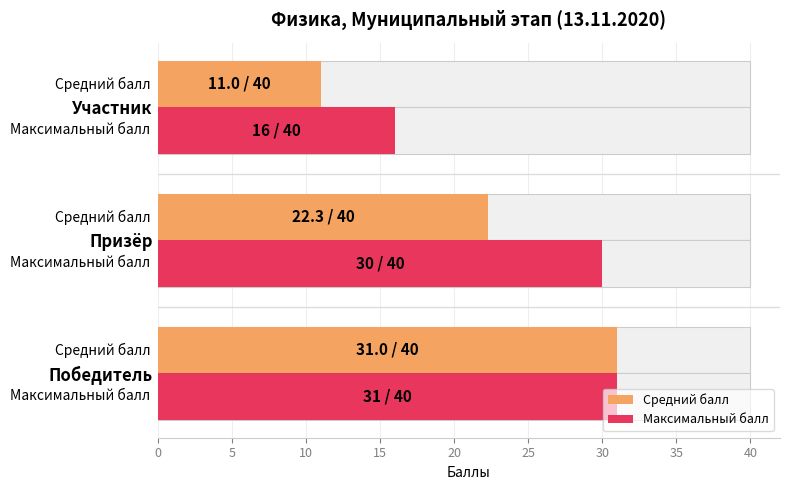

Reading left to right, what are all the values shown in this chart?

Средний балл: 31.0	22.3	11.0
Максимальный балл: 31.0	30.0	16.0